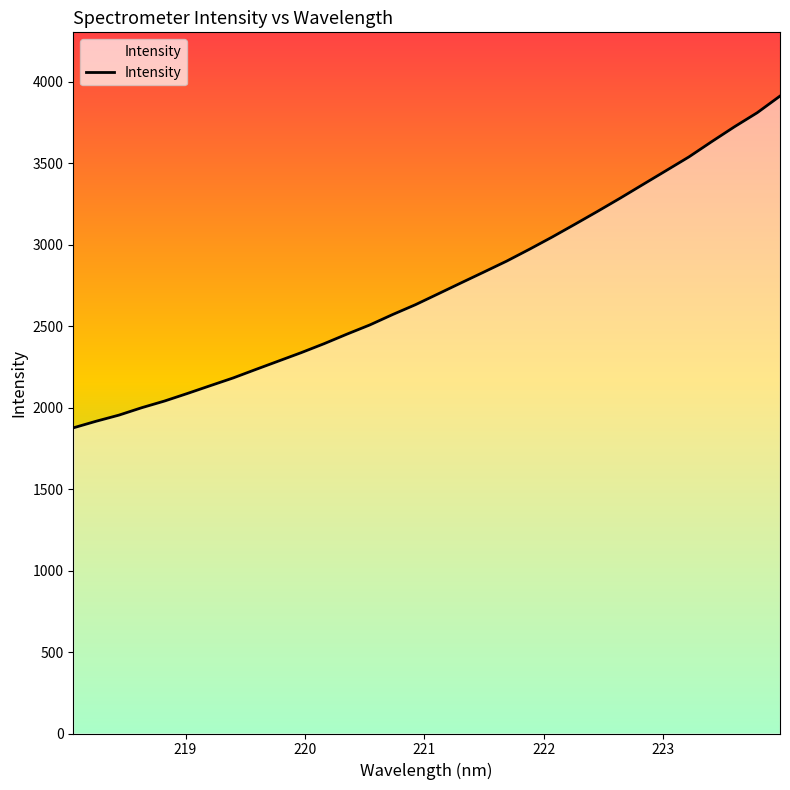

How many values are below 2698?

16